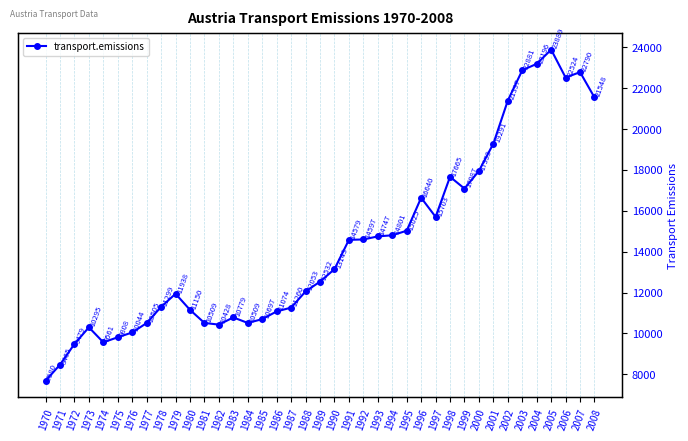

Reading left to right, transcribe all the data shown in this chart.

7679.8	8464.7	9479.3	10294.9	9561.2	9808.2	10044.0	10505.1	11298.6	11937.8	11150.1	10509.1	10428.0	10779.4	10509.4	10696.7	11074.4	11260.0	12053.0	12532.4	13142.8	14578.6	14596.9	14747.3	14801.1	15025.0	16639.8	15703.0	17664.8	17087.3	17953.4	19290.6	21397.1	22880.5	23195.6	23889.4	22523.6	22789.7	21548.0